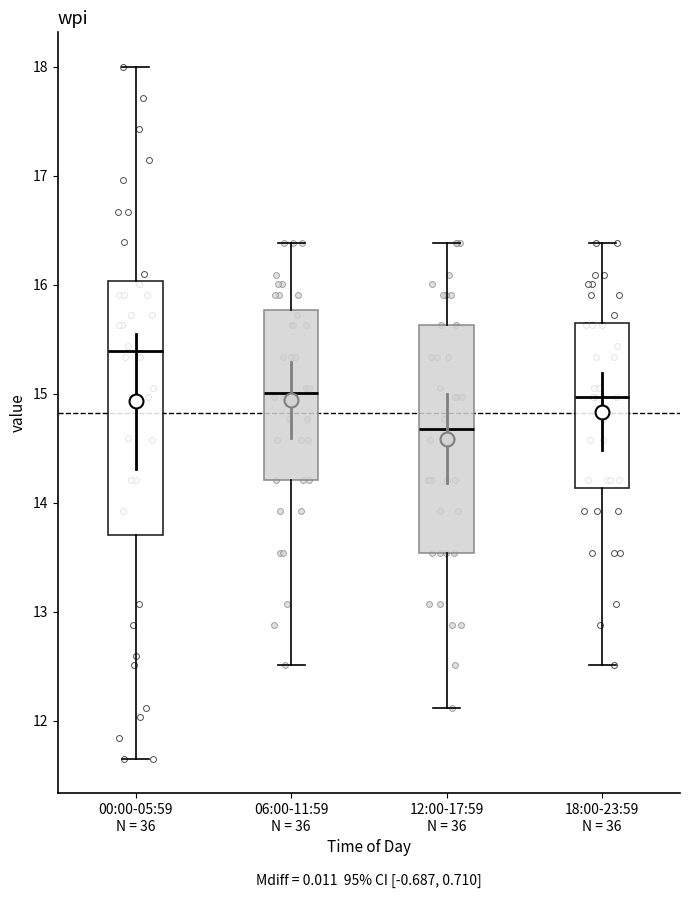

Where is the upper edge of the box for 00:00-05:59 N = 36 on the y-axis? The values are not printed on the chart, so give them approximately, as read against the axis.

16.0